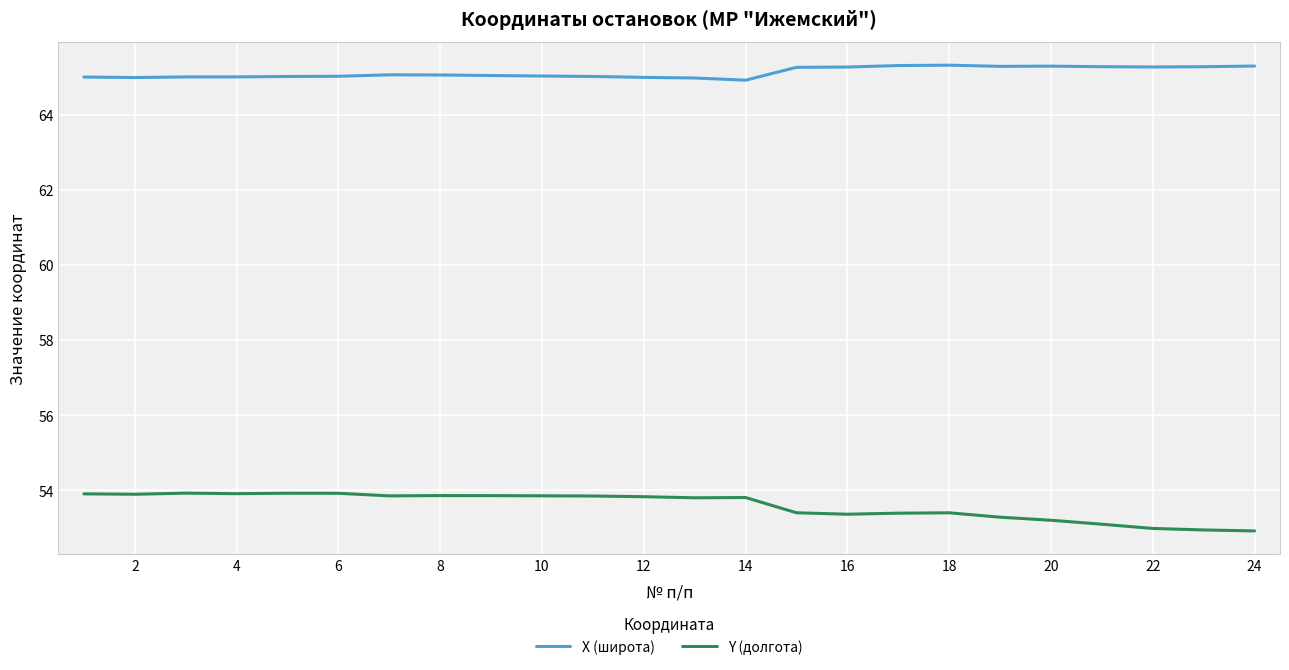

Which series has the largest total across all categories?

X (широта)